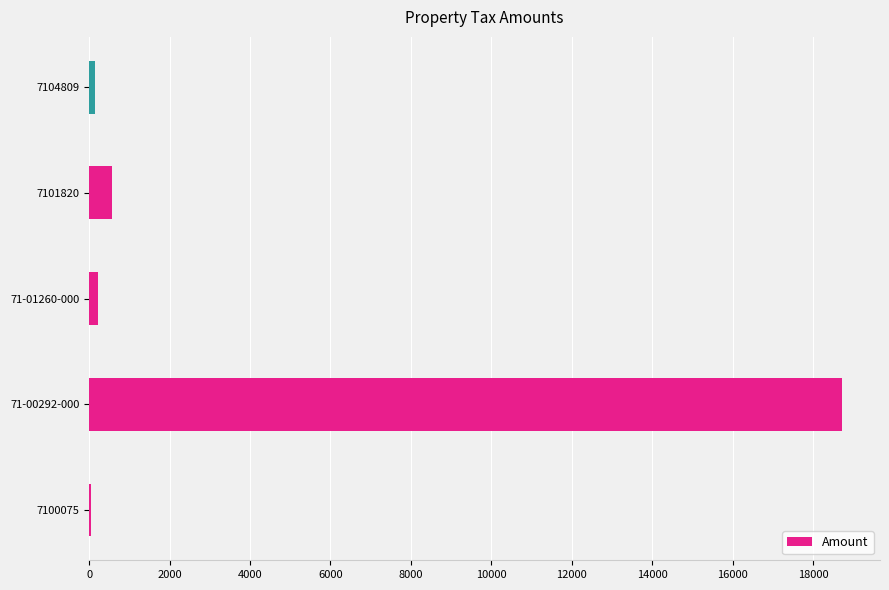

The value at 71-00292-000 is 18729.2. True or false?

True